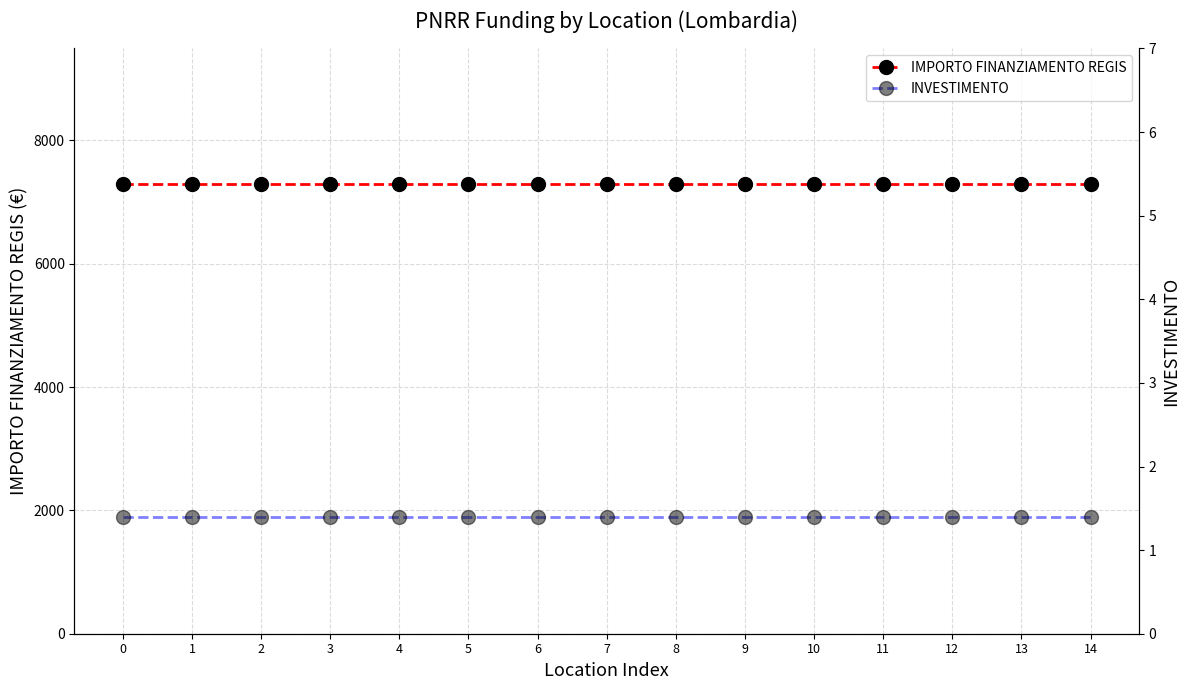

List the series in order of their overall mean, highest first.

IMPORTO FINANZIAMENTO REGIS, INVESTIMENTO